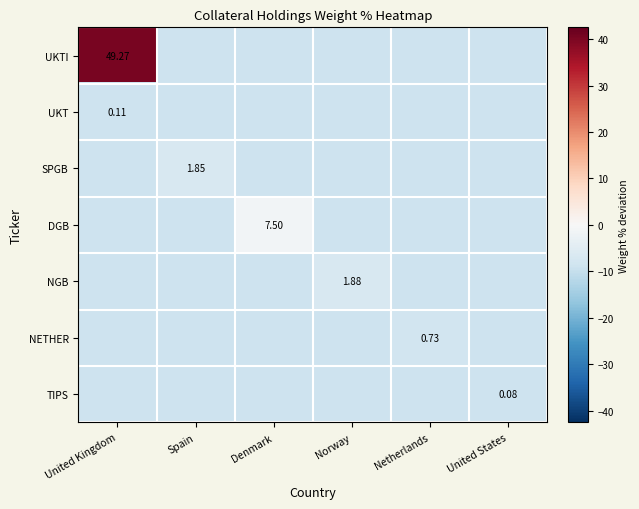

At which label does DGB first exceed -8?

Denmark